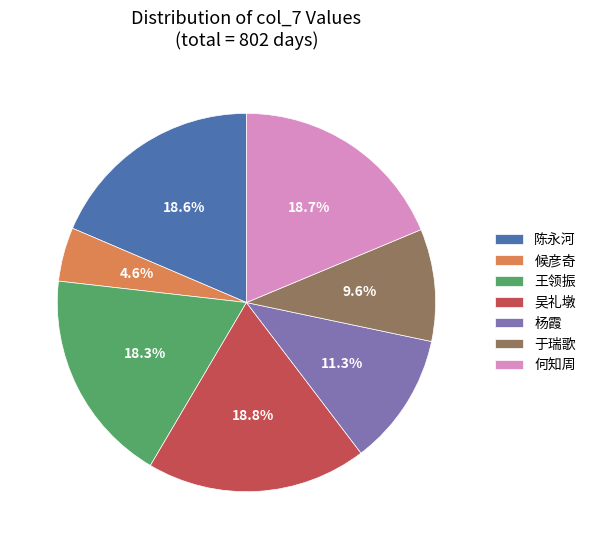

What is the ratio of the value at 杨霞 to the value at 候彦奇?

2.5